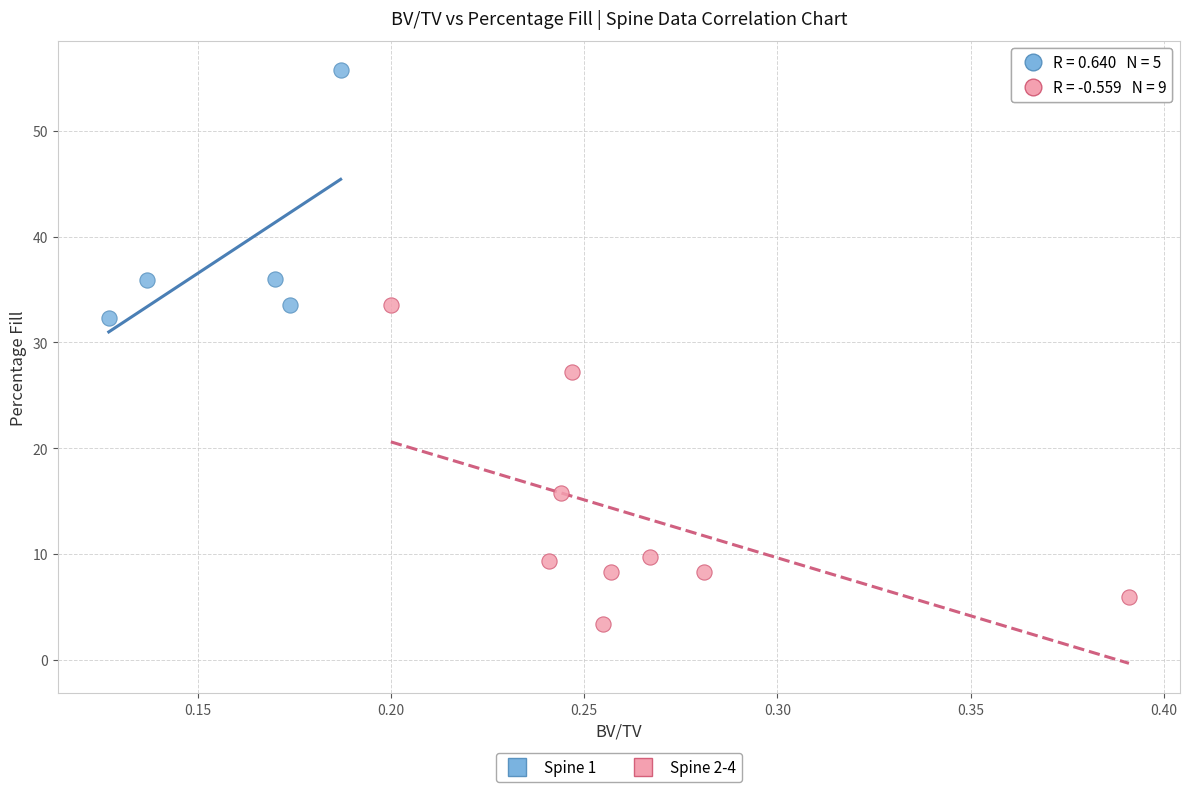

Which series contains the highest Y value?

Spine 1